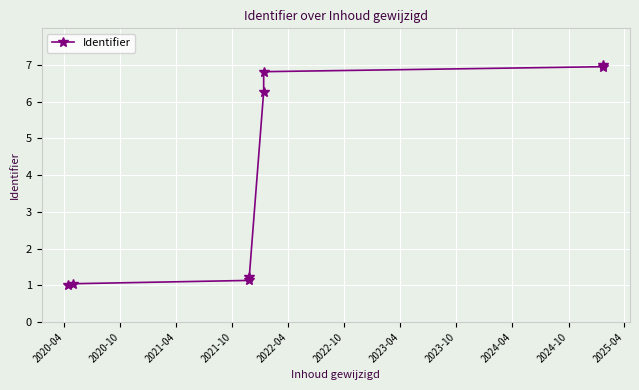

True or false: there are more than 2 points higher than both neighbors.

False